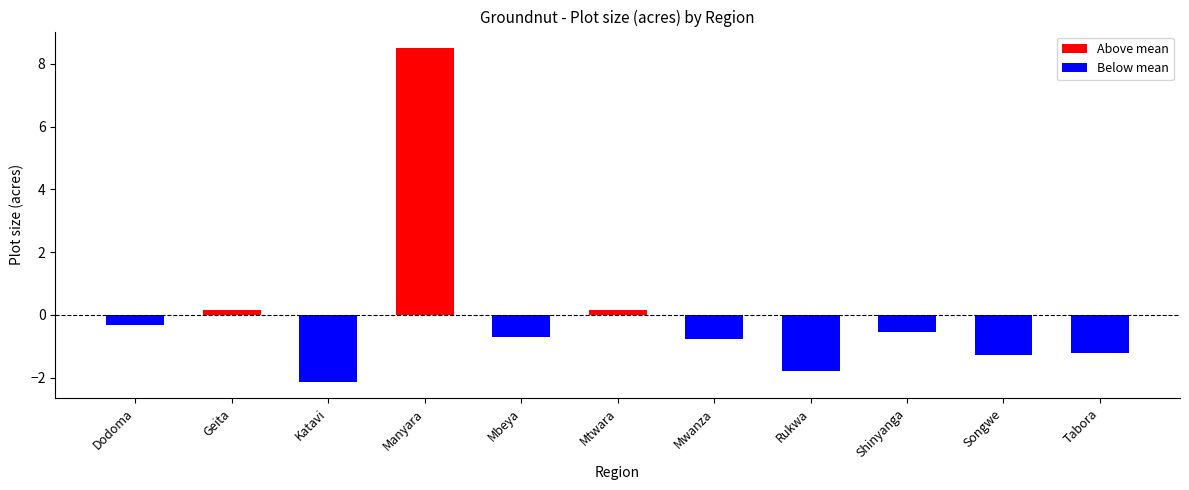

Is it true that the value at Katavi is -2.1?

True